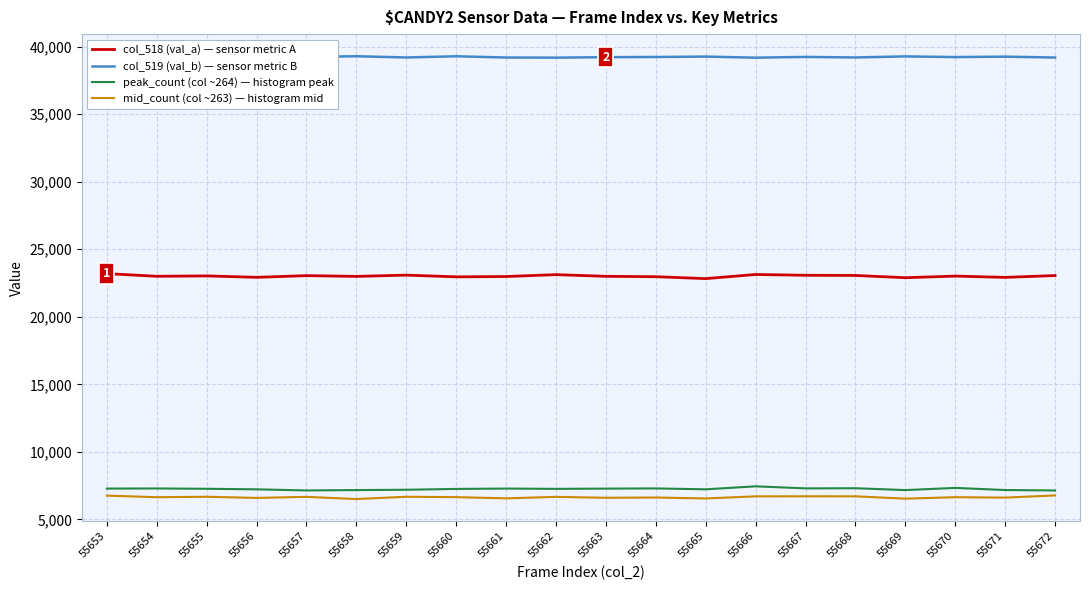

Is it true that col_518 (val_a) — sensor metric A equals 23048 at 55657?

True